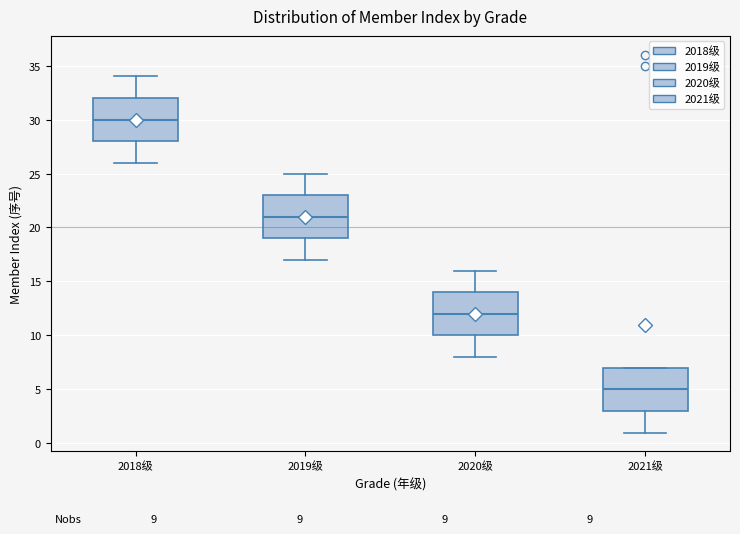

Reading left to right, transcribe this box plot: for each box, give where its median line is, the range the box spans, and where its two whiskers end, as read against the y-axis. The values are not printed on the chart, so give them approximately, as read against the axis.

2018级: median 30, box 28 to 32, whiskers 26 to 34
2019级: median 21, box 19 to 23, whiskers 17 to 25
2020级: median 12, box 10 to 14, whiskers 8 to 16
2021级: median 5, box 3 to 7, whiskers 1 to 7